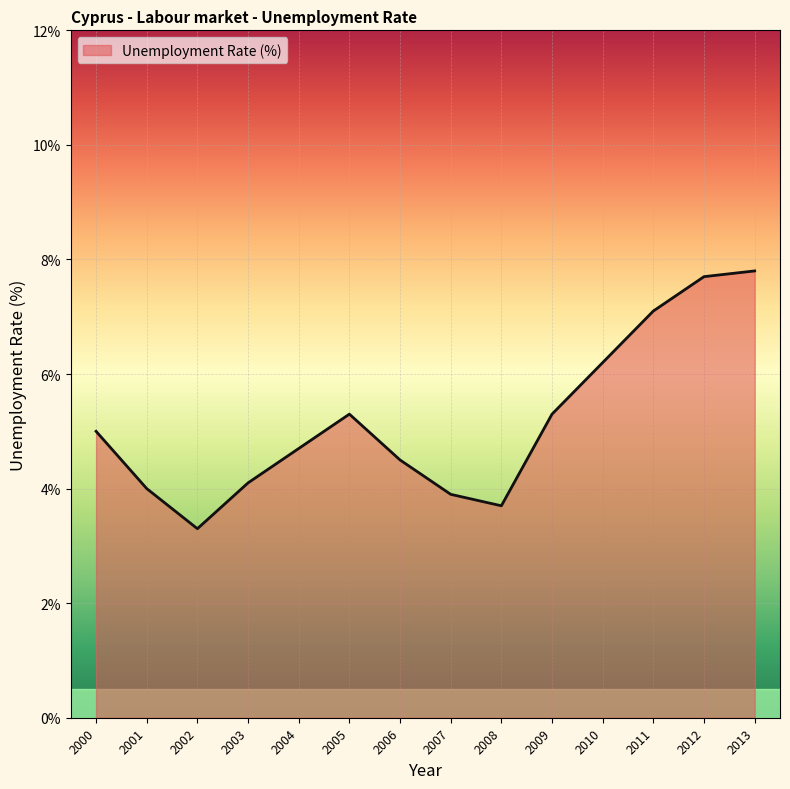

Which category has the lowest value across all series?

2002